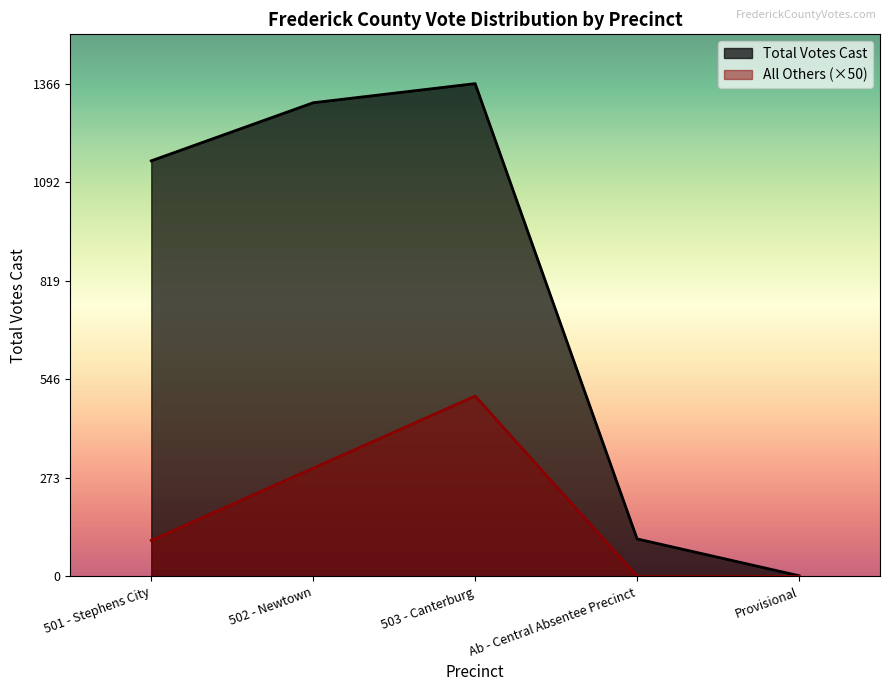

Where is the data nearest to the value 684?

501 - Stephens City